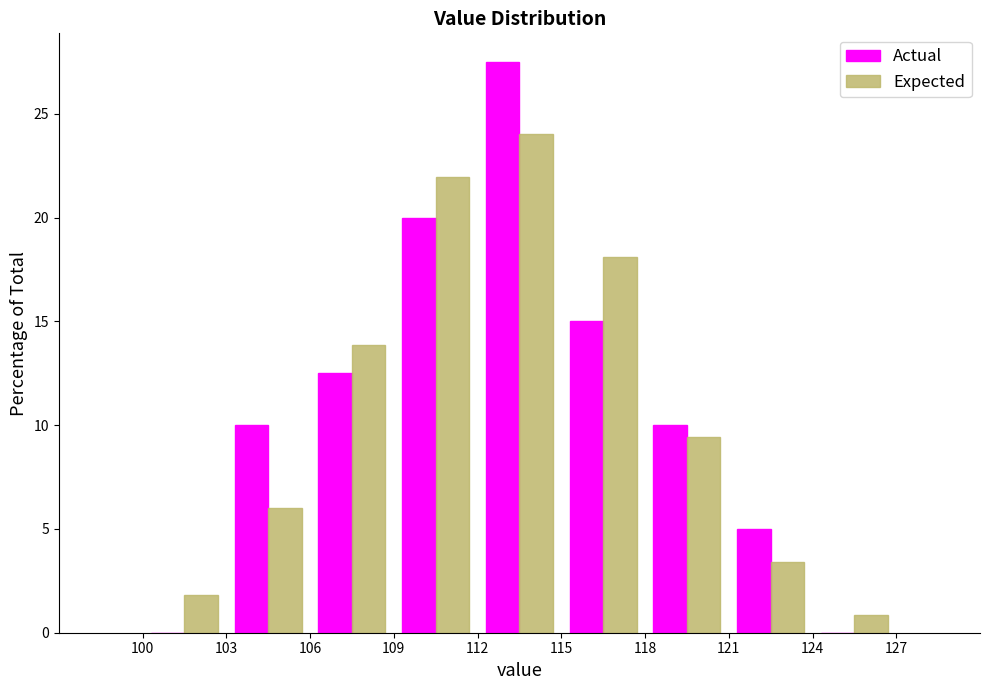

In the Expected series, which range on the x-axis has the tallest bar?

112 to 115